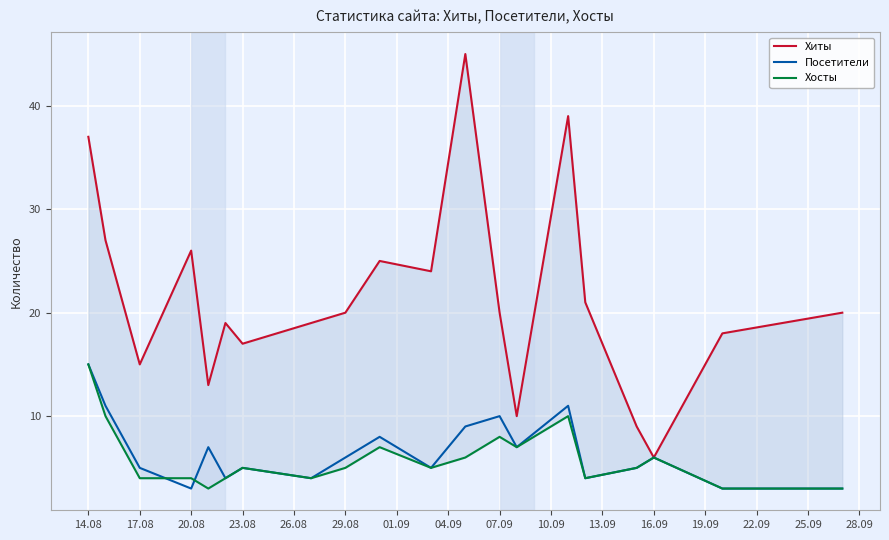

What is the difference between the second highest and minimum values in the Хиты series?

33